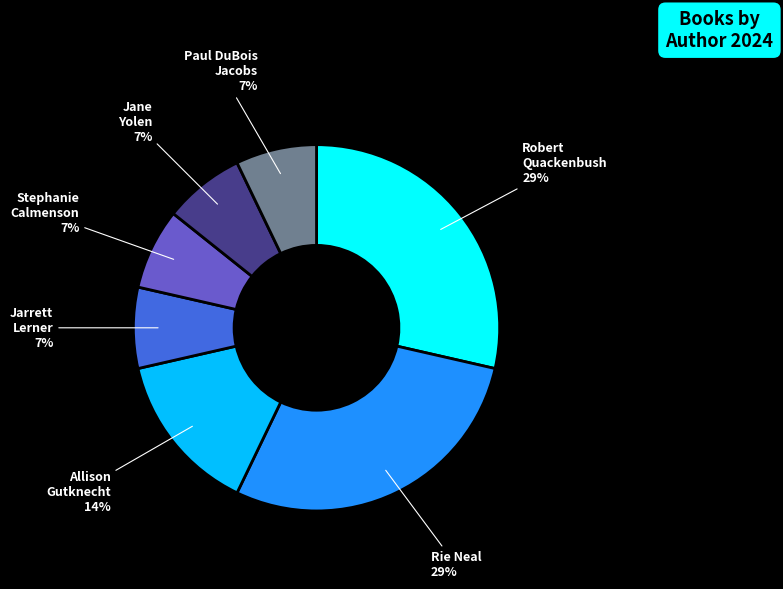

To the nearest percent, what is the average slice percentage?

14%